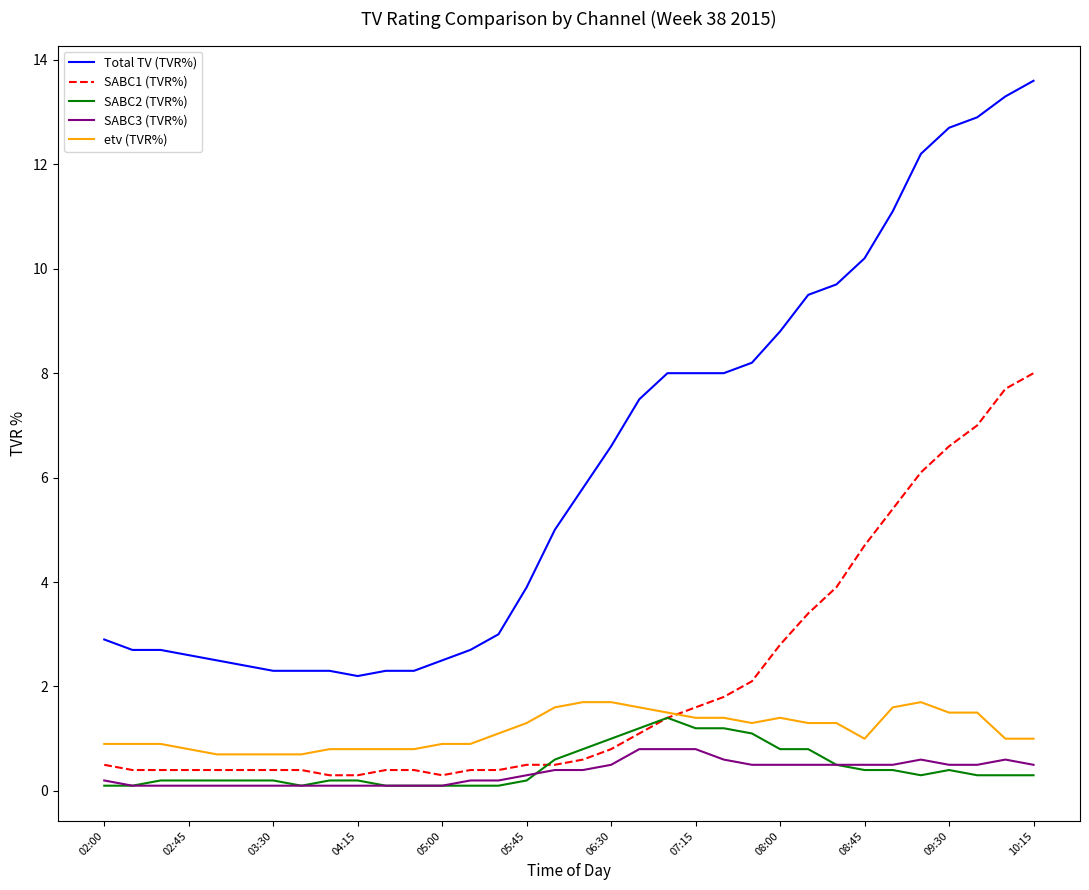

What is the difference between the maximum and second lowest values in the Total TV (TVR%) series?

11.3